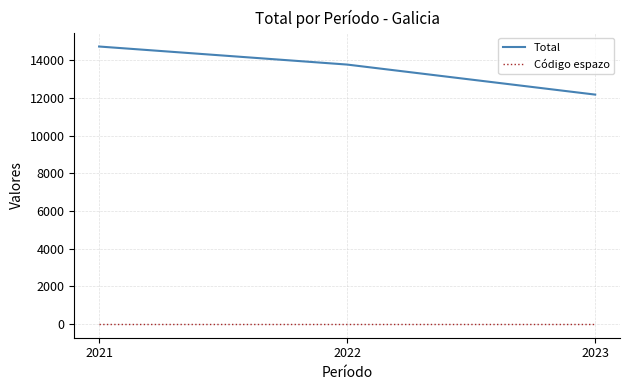

Which label corresponds to the largest value in the chart?

2021